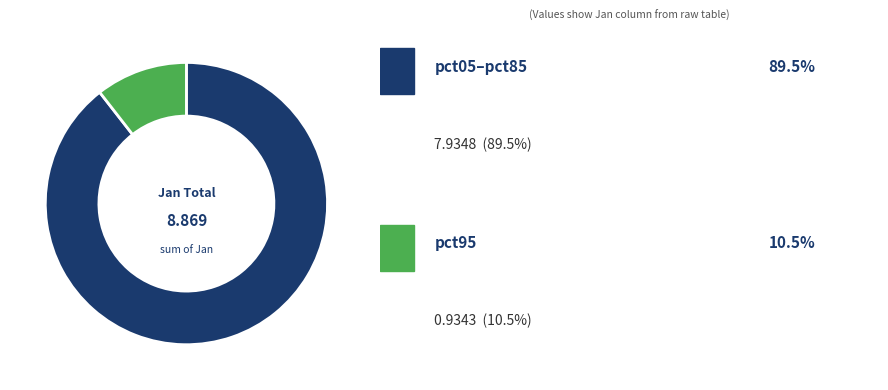

Is there a majority slice in this chart?

Yes